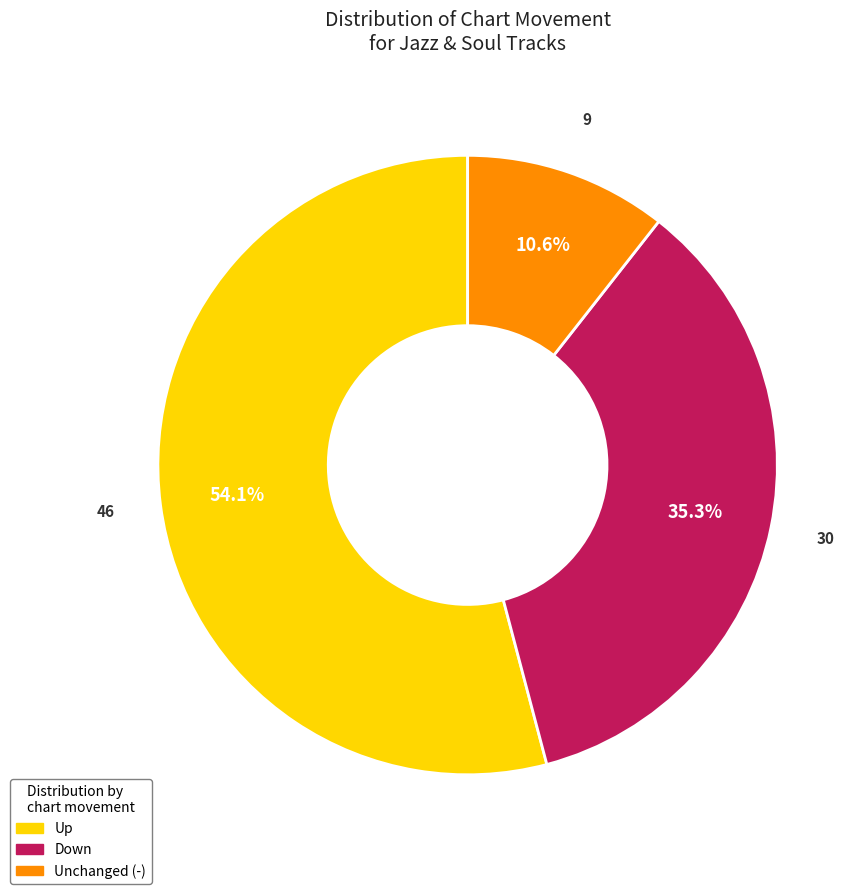

Is there any slice that represents more than half of the pie?

Yes